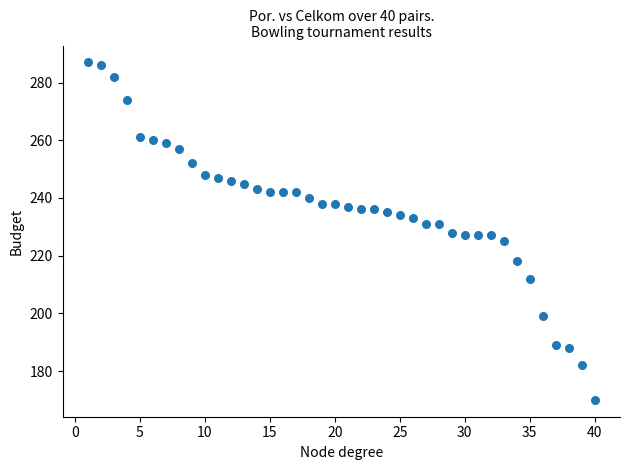

What is the range of X values (max minus min)?

39